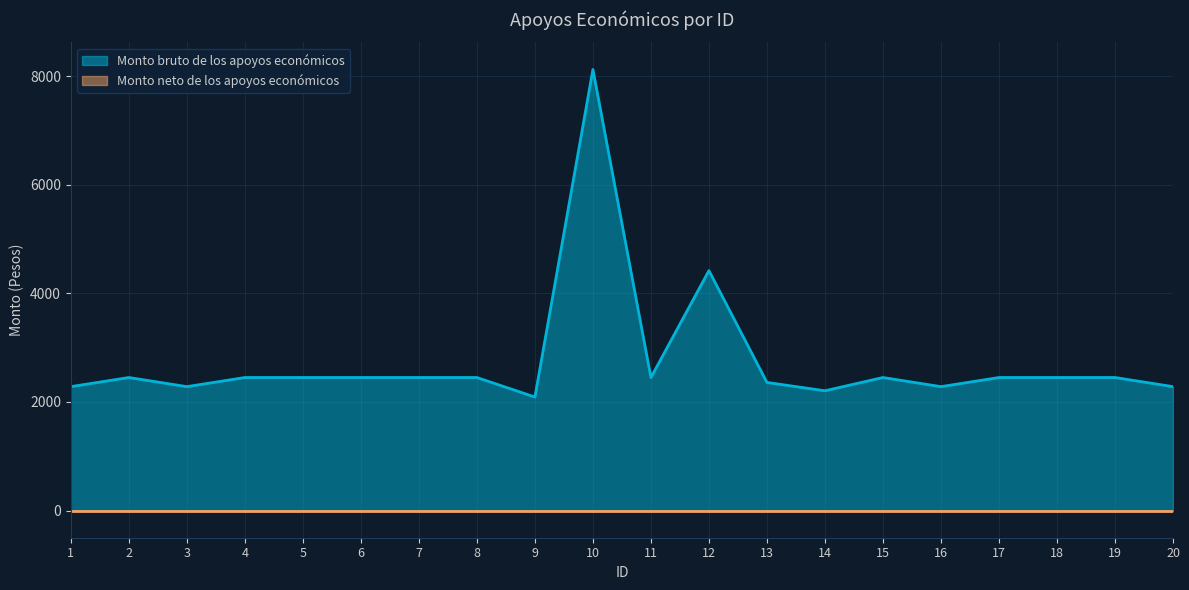

Reading right to left, extract all data points from this chart.

20=2283.0	19=2451.0	18=2451.0	17=2451.0	16=2283.0	15=2451.0	14=2206.9	13=2360.4	12=4419.9	11=2451.0	10=8125.2	9=2091.9	8=2451.0	7=2451.0	6=2451.0	5=2451.0	4=2451.0	3=2283.0	2=2451.0	1=2283.0